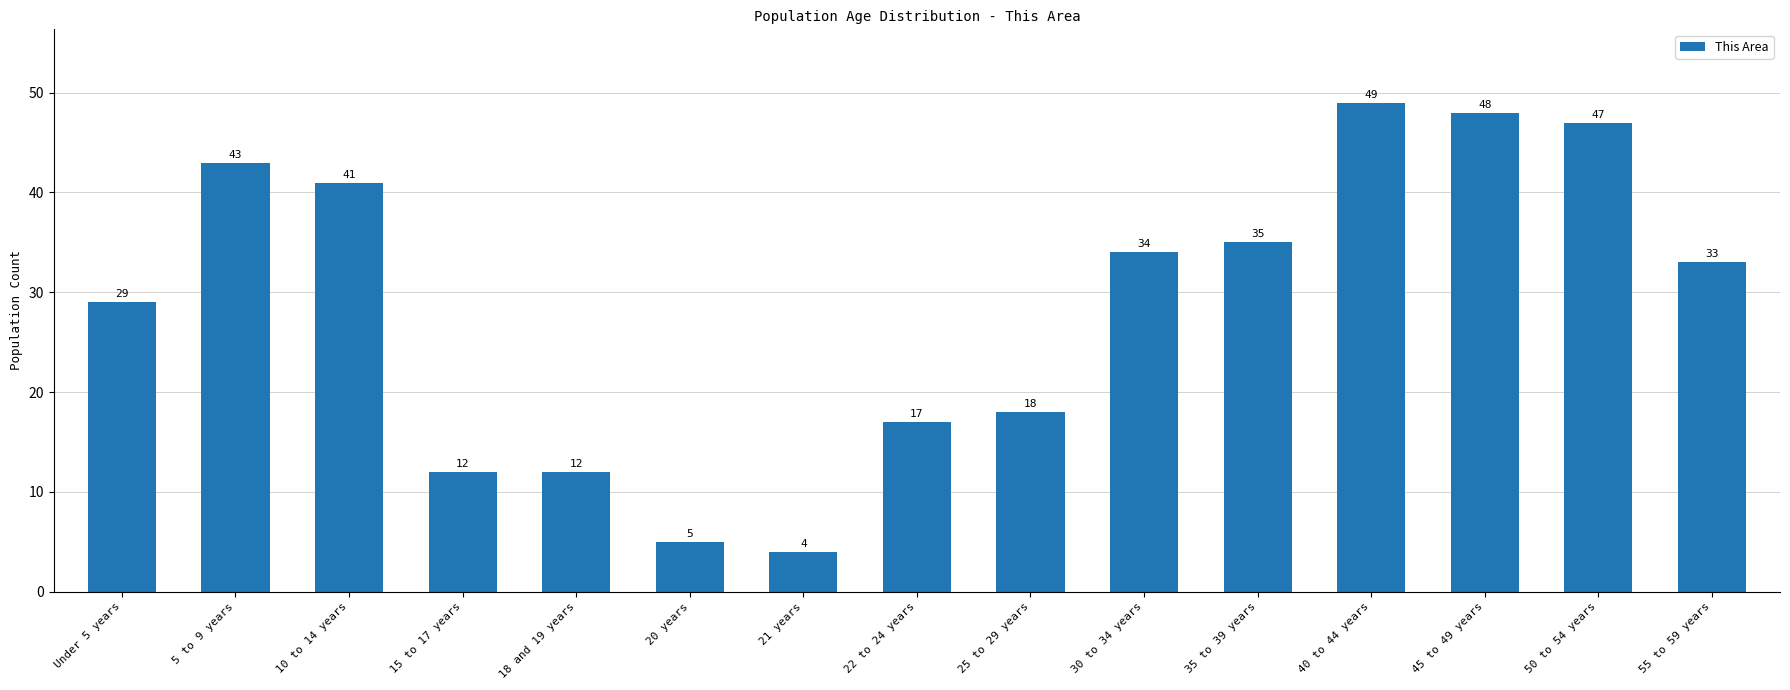

What is the difference between the second highest and minimum values?

44